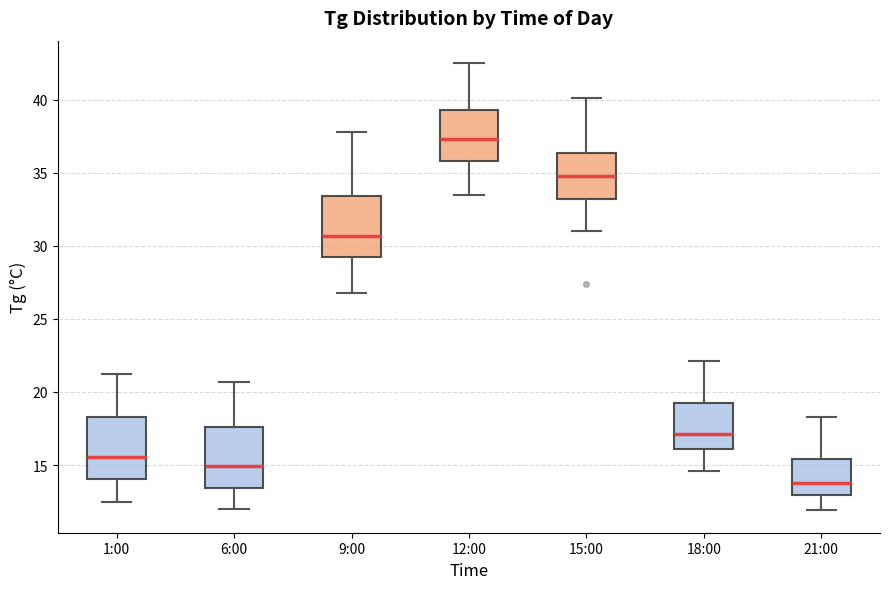

Reading left to right, transcribe this box plot: for each box, give where its median line is, the range the box spans, and where its two whiskers end, as read against the y-axis. The values are not printed on the chart, so give them approximately, as read against the axis.

1:00: median 15.5, box 14.0 to 18.5, whiskers 12.5 to 21.0
6:00: median 15.0, box 13.5 to 17.5, whiskers 12.0 to 20.5
9:00: median 30.5, box 29.5 to 33.5, whiskers 27.0 to 38.0
12:00: median 37.5, box 36.0 to 39.5, whiskers 33.5 to 42.5
15:00: median 35.0, box 33.0 to 36.5, whiskers 31.0 to 40.0
18:00: median 17.0, box 16.0 to 19.5, whiskers 14.5 to 22.0
21:00: median 14.0, box 13.0 to 15.5, whiskers 12.0 to 18.5